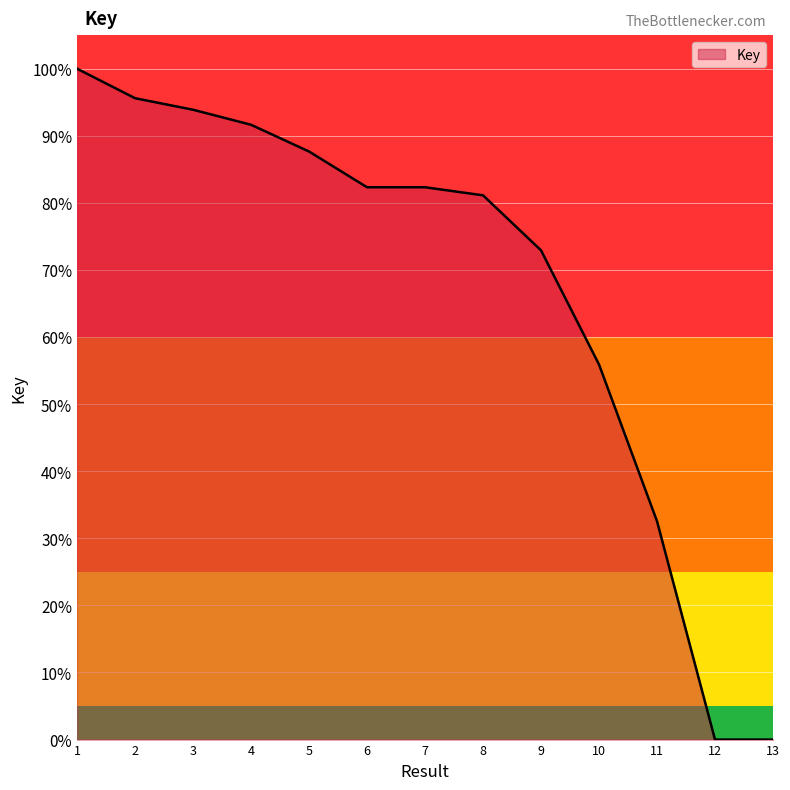

The value at 1 is 45.9. True or false?

False